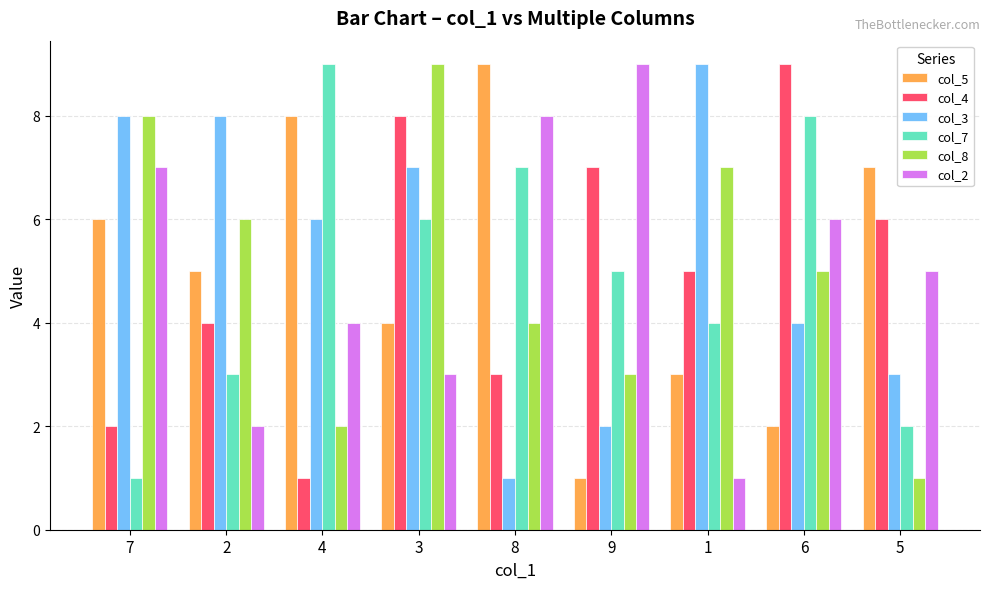

Reading right to left, extract all data points from this chart.

col_5: 5=7	6=2	1=3	9=1	8=9	3=4	4=8	2=5	7=6
col_4: 5=6	6=9	1=5	9=7	8=3	3=8	4=1	2=4	7=2
col_3: 5=3	6=4	1=9	9=2	8=1	3=7	4=6	2=8	7=8
col_7: 5=2	6=8	1=4	9=5	8=7	3=6	4=9	2=3	7=1
col_8: 5=1	6=5	1=7	9=3	8=4	3=9	4=2	2=6	7=8
col_2: 5=5	6=6	1=1	9=9	8=8	3=3	4=4	2=2	7=7